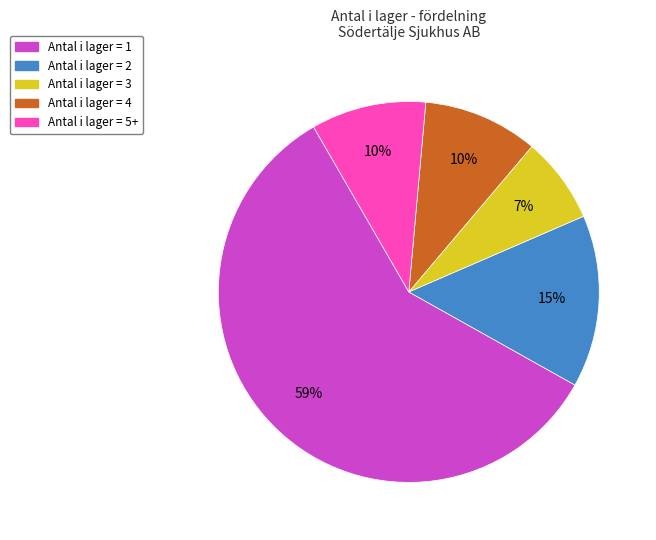

To the nearest percent, what is the difference between the largest and smallest slice percentages?

51%